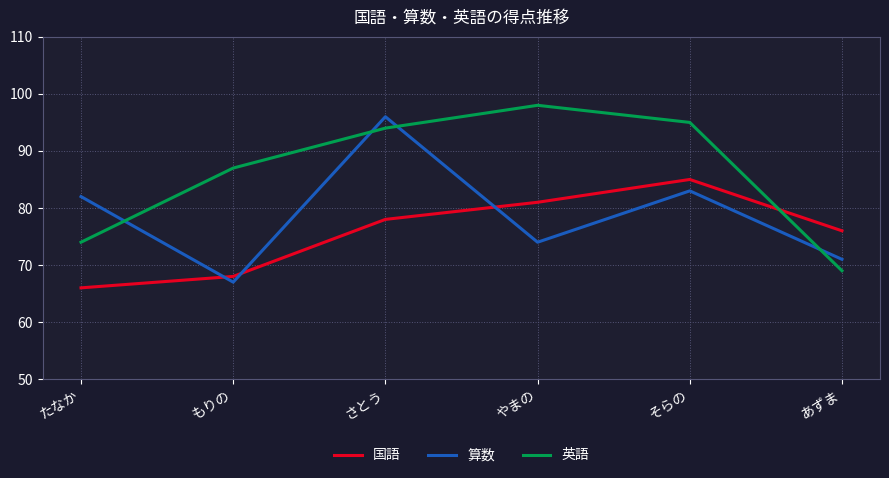

What is the difference between the second highest and minimum values in the 算数 series?

16